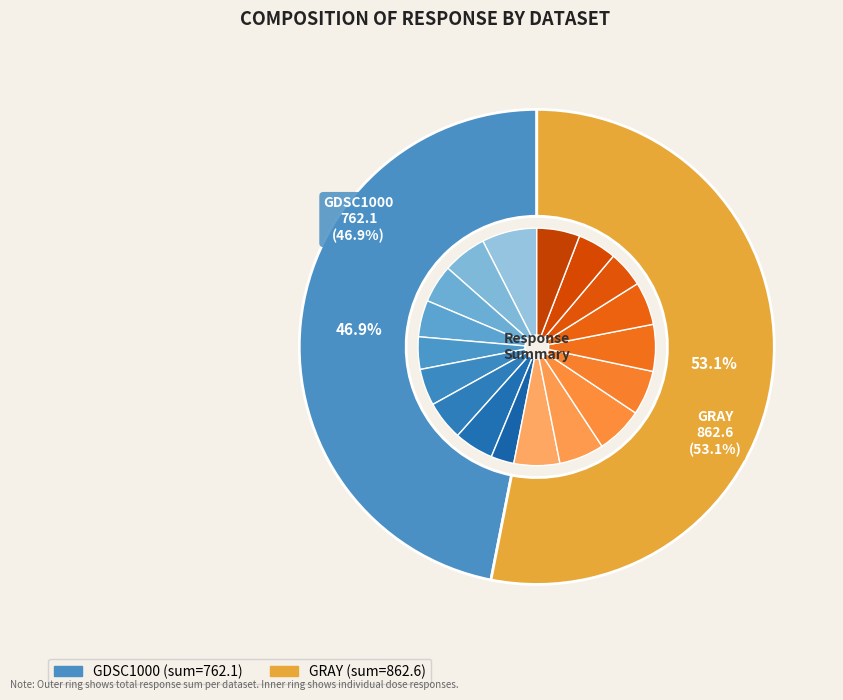

How many slices are in this pie chart?

18